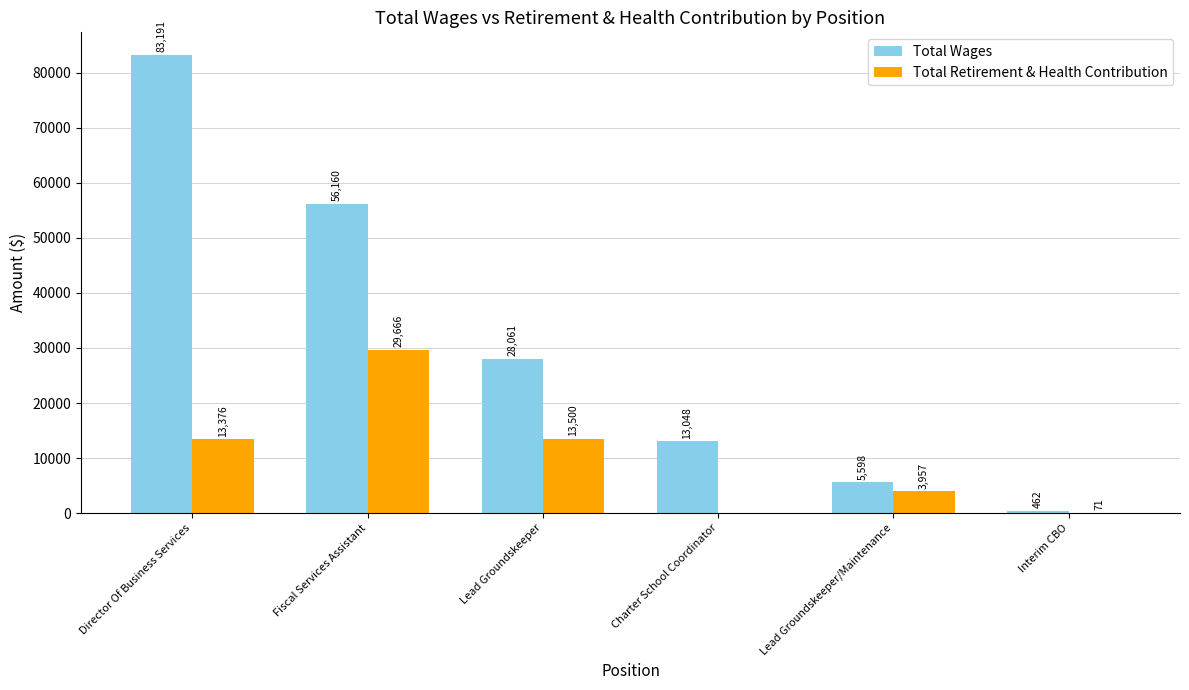

How many categories are shown in the chart?

6